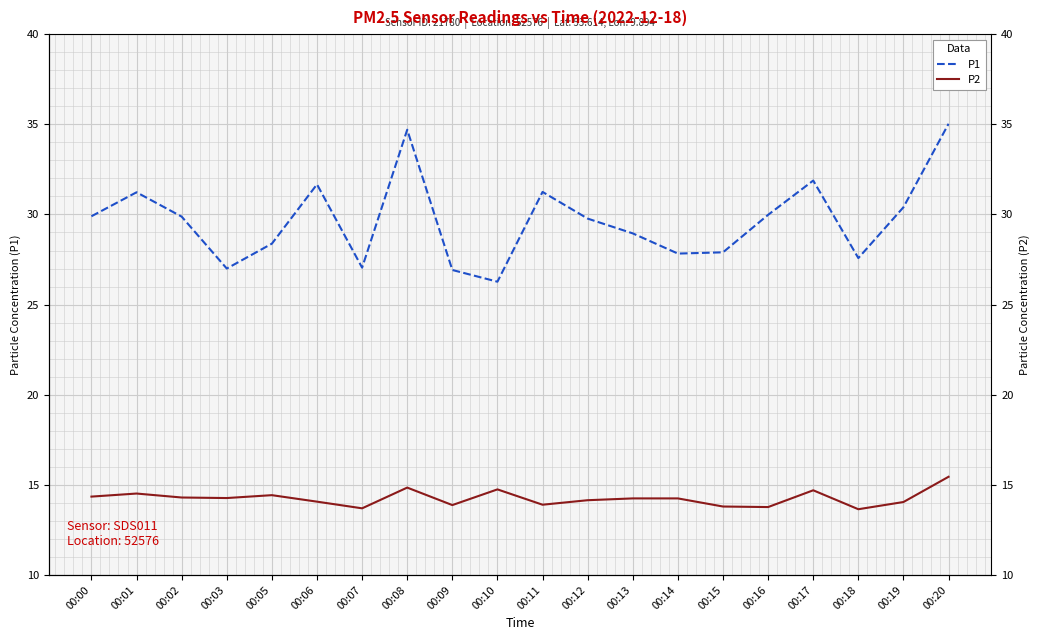

Reading left to right, list all the values displayed in this chart.

P1: 00:00=29.9	00:01=31.2	00:02=29.9	00:03=27.0	00:05=28.4	00:06=31.7	00:07=27.1	00:08=34.7	00:09=26.9	00:10=26.3	00:11=31.2	00:12=29.8	00:13=28.9	00:14=27.8	00:15=27.9	00:16=30.0	00:17=31.9	00:18=27.6	00:19=30.4	00:20=35.0
P2: 00:00=14.3	00:01=14.5	00:02=14.3	00:03=14.3	00:05=14.4	00:06=14.1	00:07=13.7	00:08=14.8	00:09=13.9	00:10=14.8	00:11=13.9	00:12=14.2	00:13=14.2	00:14=14.2	00:15=13.8	00:16=13.8	00:17=14.7	00:18=13.7	00:19=14.1	00:20=15.4